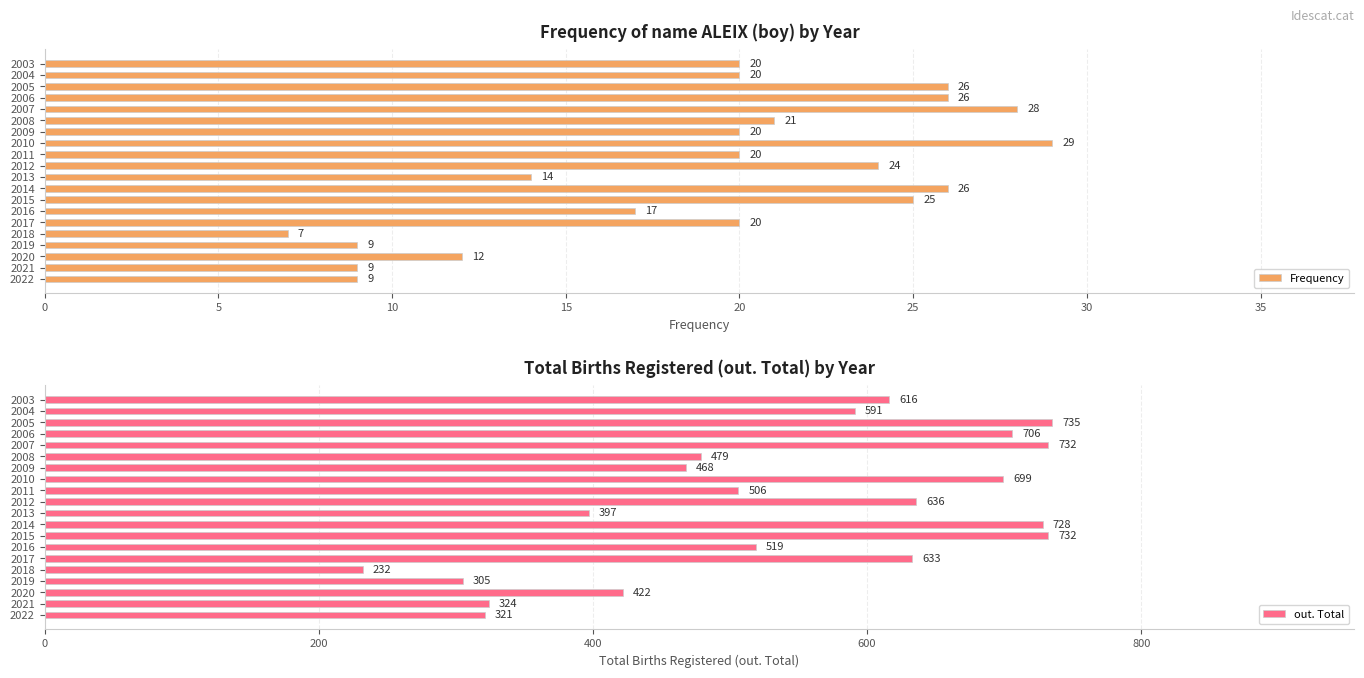

Which series has the largest total across all categories?

out. Total